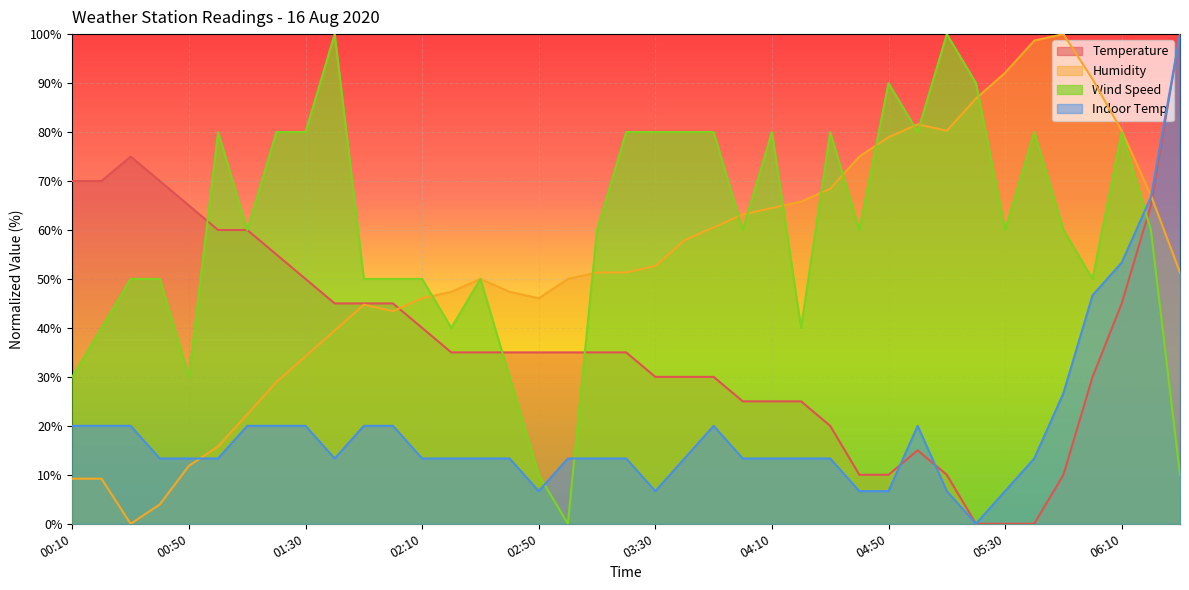

Read the Wind Speed value at 04:30.

80.0